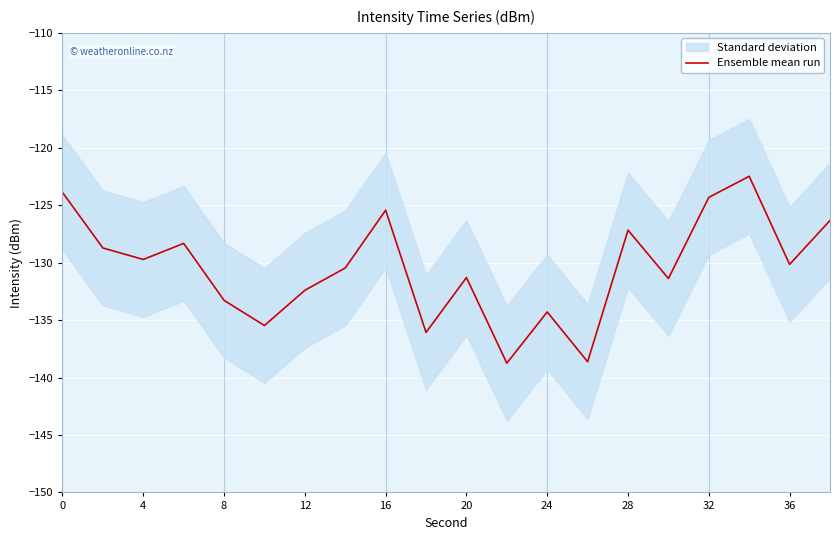

True or false: Ensemble mean run has a value of -124.3 at 32.

True